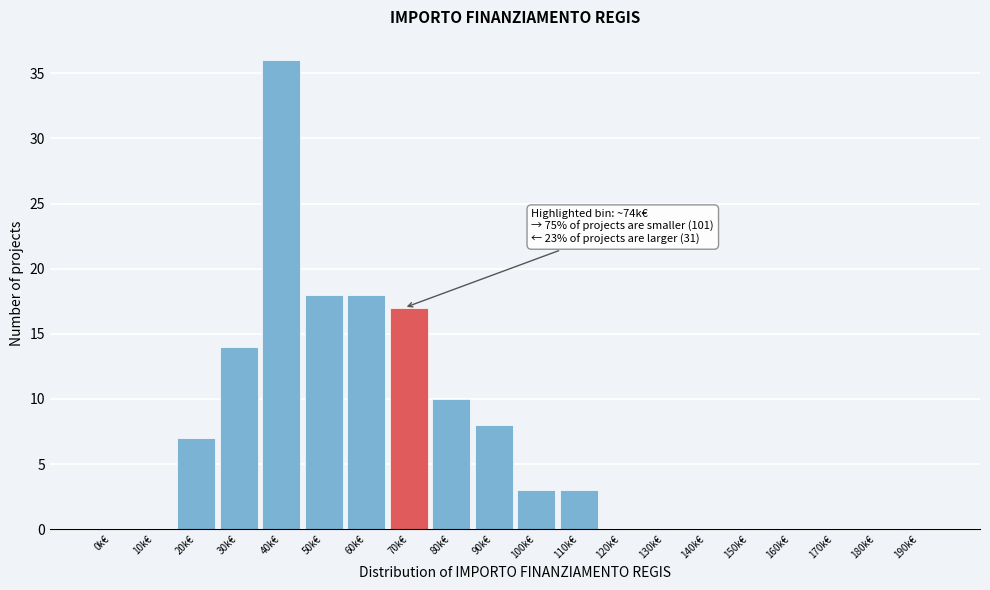

Reading left to right, transcribe all the data shown in this chart.

0k€=0	10k€=0	20k€=7	30k€=14	40k€=36	50k€=18	60k€=18	70k€=17	80k€=10	90k€=8	100k€=3	110k€=3	120k€=0	130k€=0	140k€=0	150k€=0	160k€=0	170k€=0	180k€=0	190k€=0